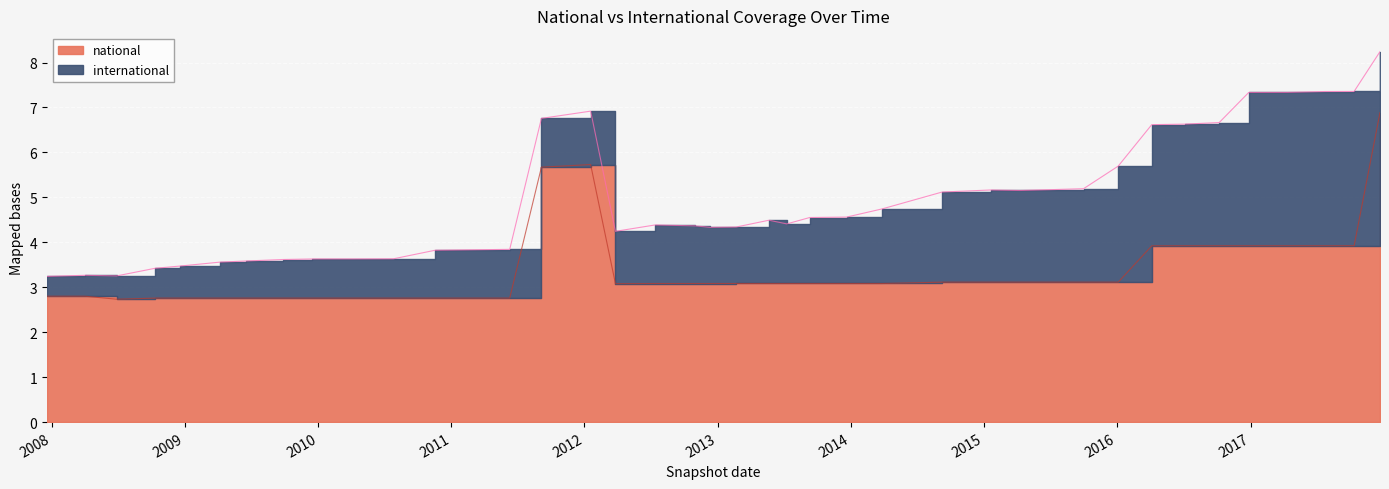

Reading right to left, extract all data points from this chart.

2017-12-22=6.9	2017-10-12=3.9	2017-07-24=3.9	2017-04-12=3.9	2016-12-27=3.9	2016-10-07=3.9	2016-07-04=3.9	2016-04-05=3.9	2016-01-04=3.1	2015-10-01=3.1	2015-07-03=3.1	2015-04-09=3.1	2015-01-19=3.1	2014-09-08=3.1	2014-03-28=3.1	2013-12-20=3.1	2013-09-10=3.1	2013-07-09=3.1	2013-05-21=3.1	2013-02-20=3.1	2012-12-11=3.1	2012-10-31=3.1	2012-07-13=3.1	2012-03-26=3.1	2012-01-18=5.7	2011-09-05=5.7	2011-06-10=2.8	2011-02-21=2.8	2010-11-17=2.8	2010-07-26=2.8	2010-04-01=2.8	2009-12-16=2.8	2009-09-25=2.8	2009-06-17=2.8	2009-04-06=2.8	2008-12-17=2.8	2008-10-10=2.8	2008-06-27=2.7	2008-04-01=2.8	2007-12-19=2.8